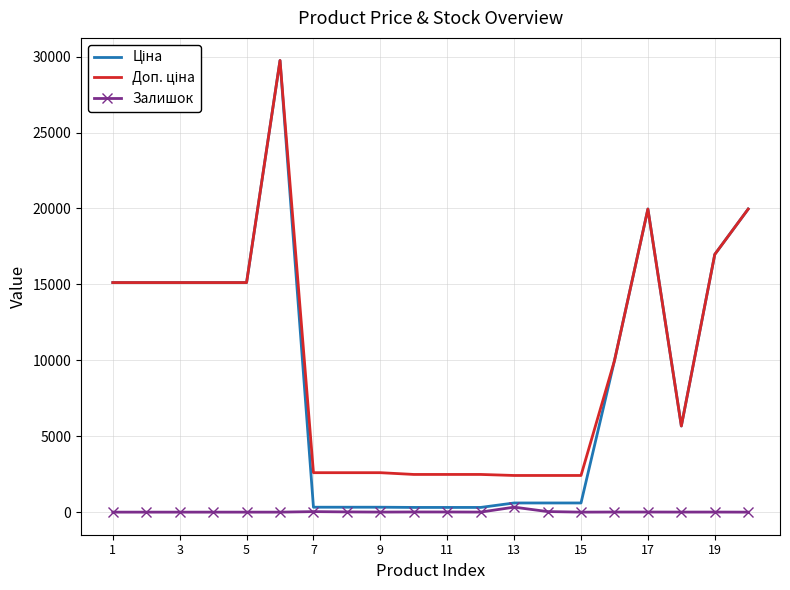

At which category does the chart reach its minimum across all series?

1